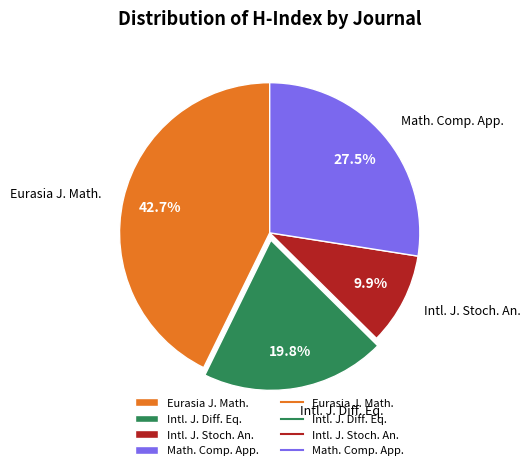

How many slices are in this pie chart?

4